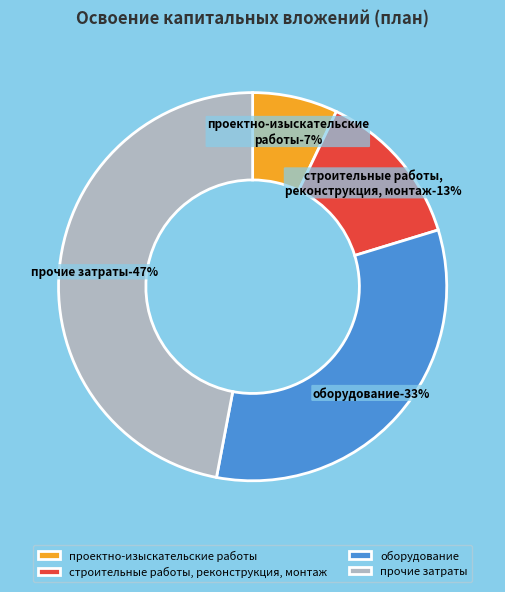

To the nearest percent, what is the difference between the оборудование and строительные работы, реконструкция, монтаж slice percentages?

20%